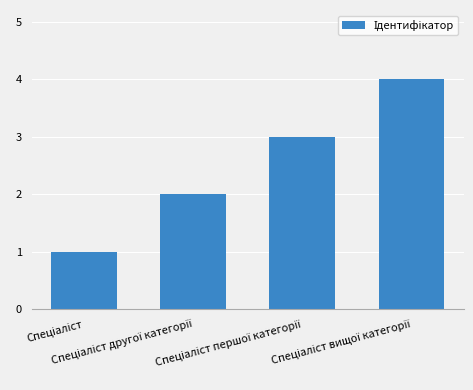

What is the difference between the maximum and minimum values?

3